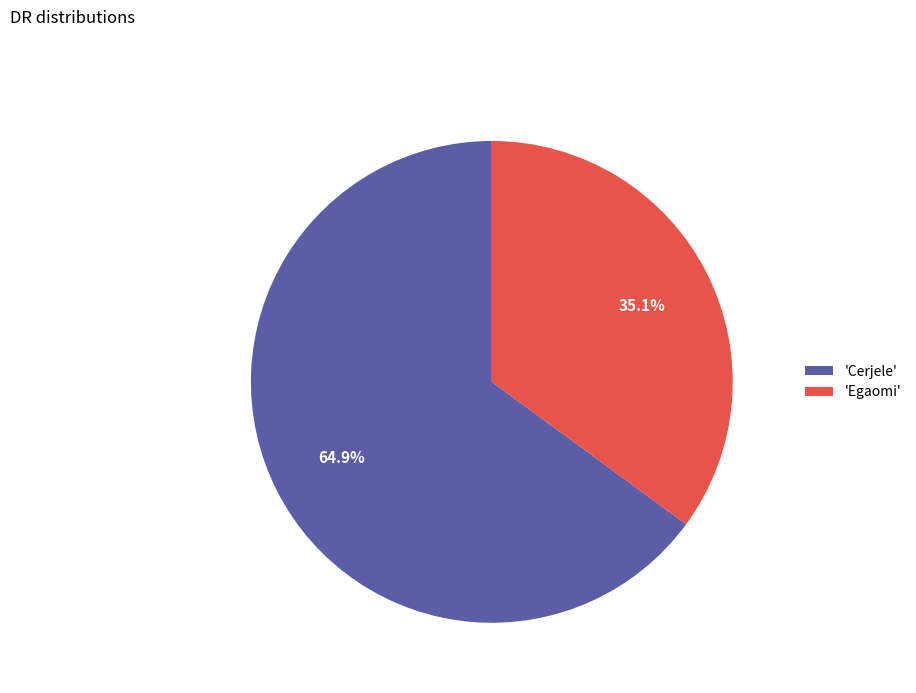

Which has a higher value, 'Cerjele' or 'Egaomi'?

'Cerjele'